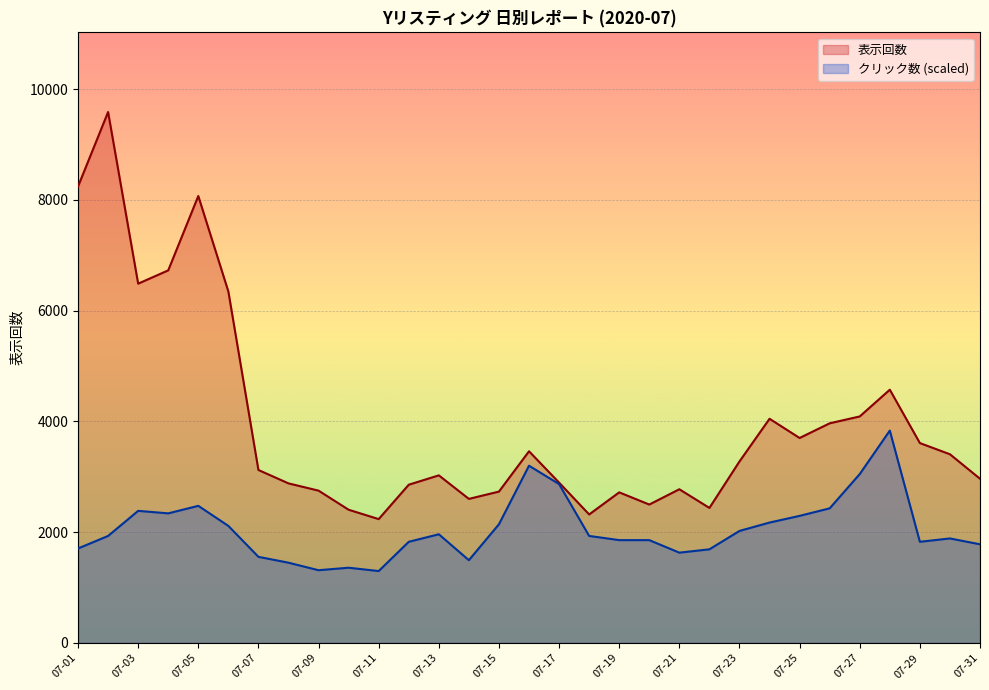

What is the total value across all series at 07-22?

4130.3